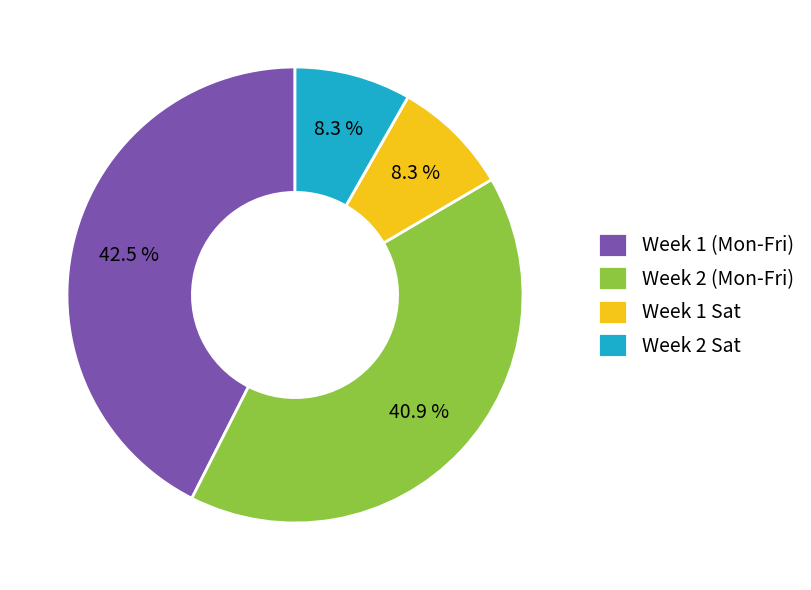

How many slices are in this pie chart?

4